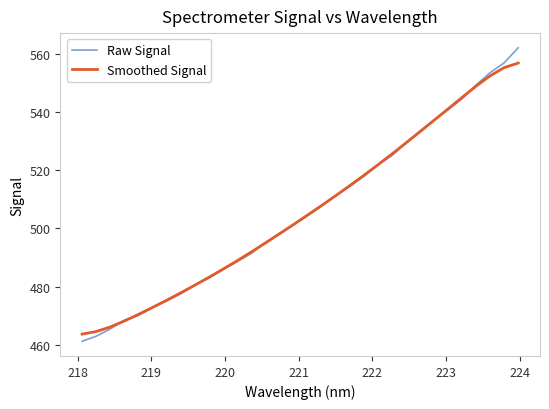

What are all the series names shown in the legend?

Raw Signal, Smoothed Signal